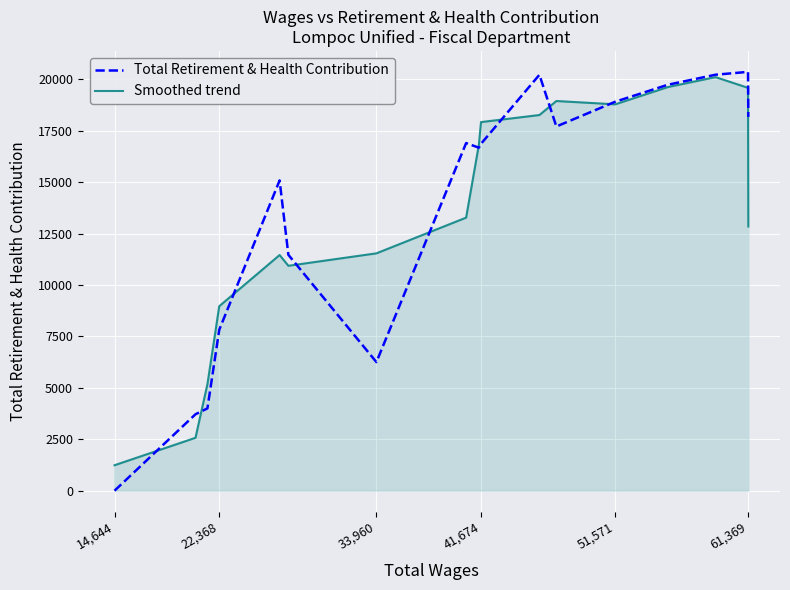

Which series has the widest spread of values?

Total Retirement & Health Contribution